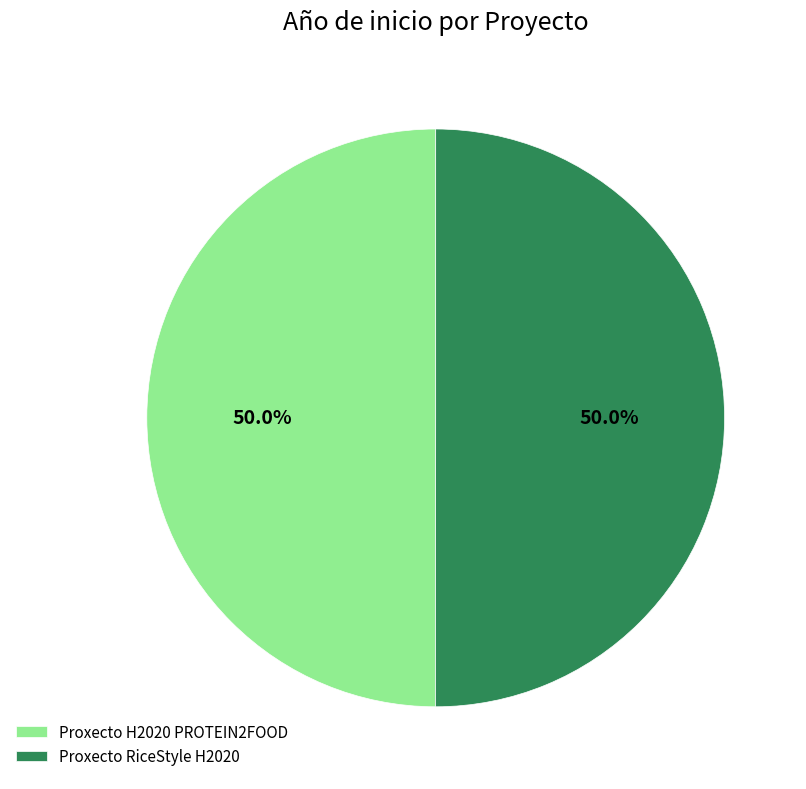

The Proxecto H2020 PROTEIN2FOOD slice represents 50% of the pie. True or false?

True